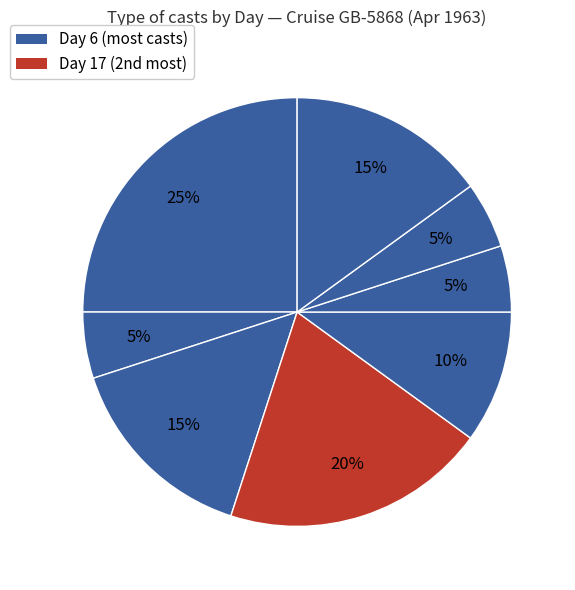

How many segments does this pie chart have?

8